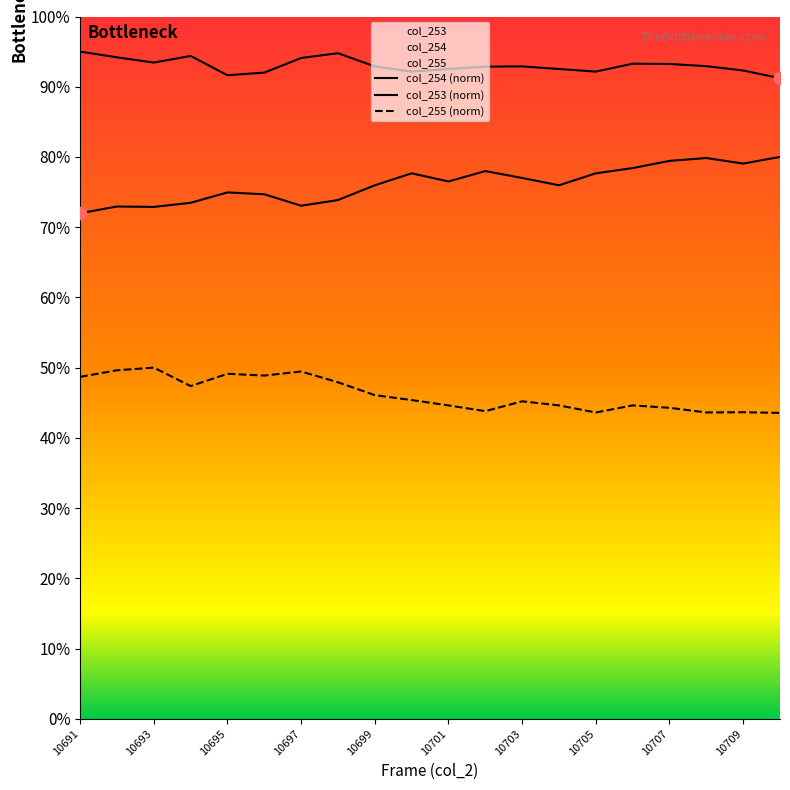

At how many categories does at least one series exceed 19454?

20